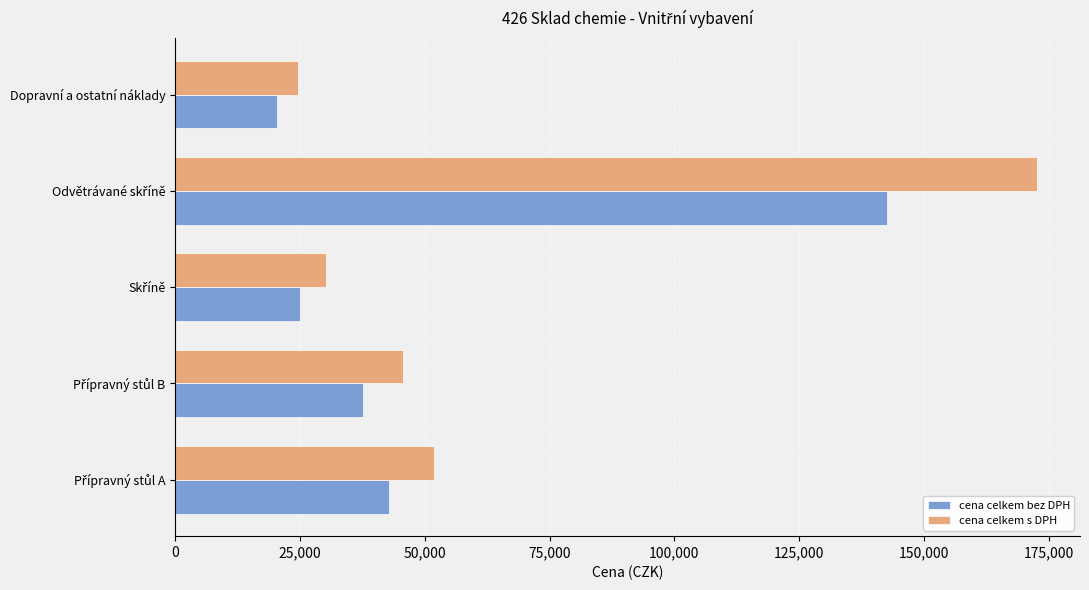

What is the difference between the maximum and minimum values in the cena celkem s DPH series?

148031.4